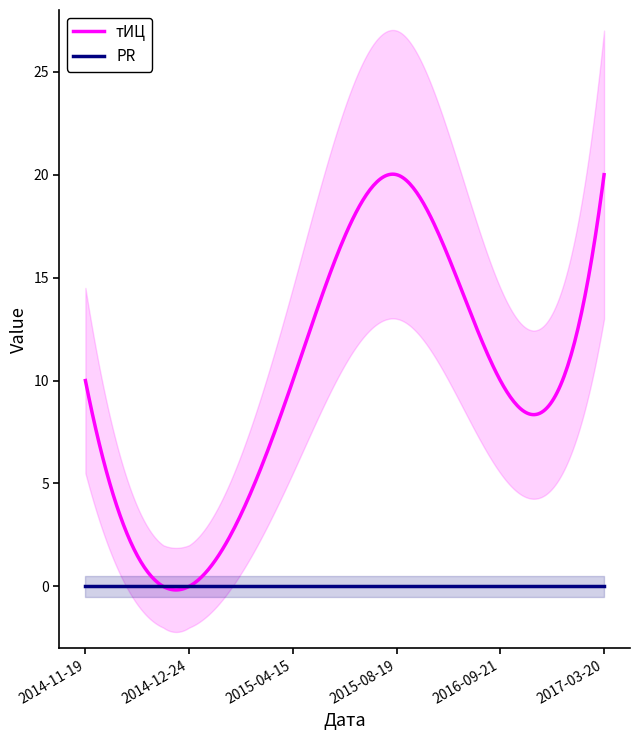

What is the approximate value of тИЦ at 2015-08-19, to the nearest 5?

20